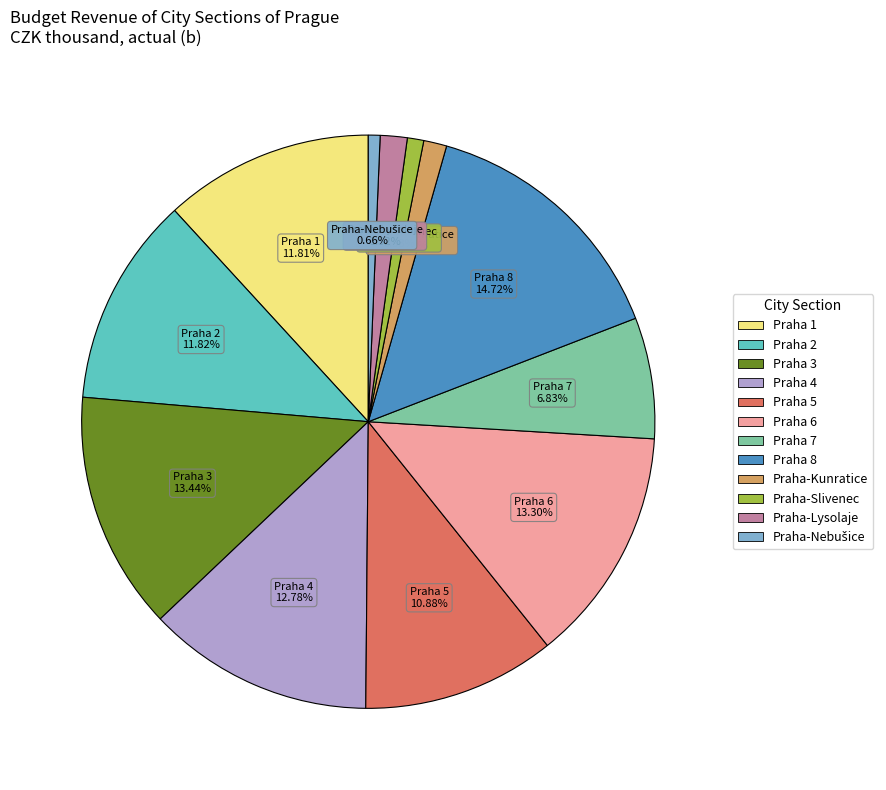

How many segments does this pie chart have?

12